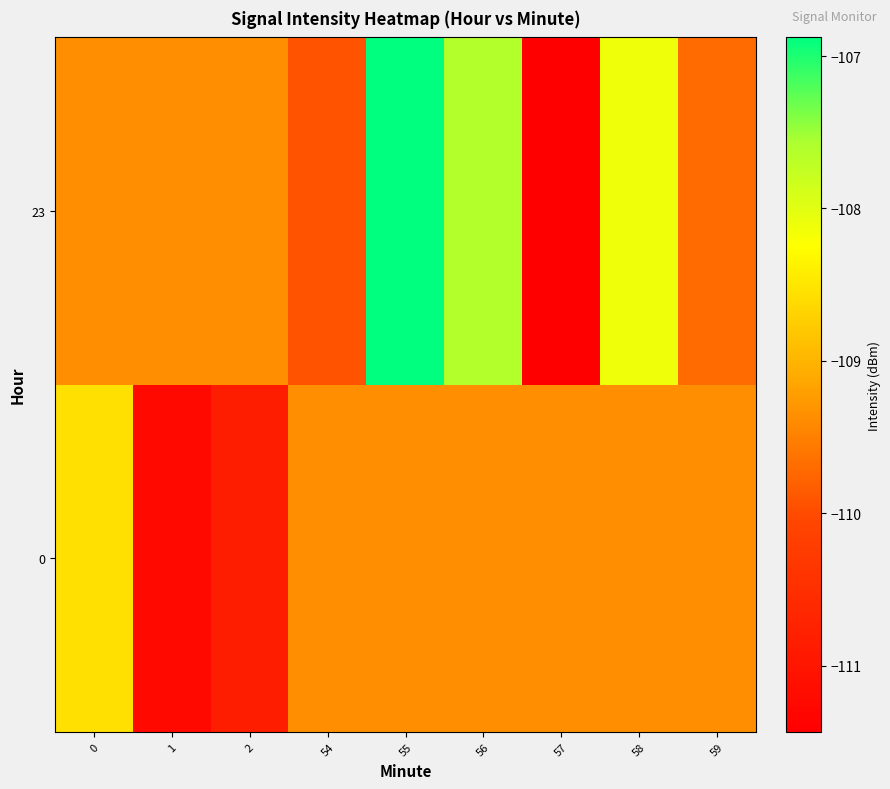

At which category is the sum across all series the highest?

55